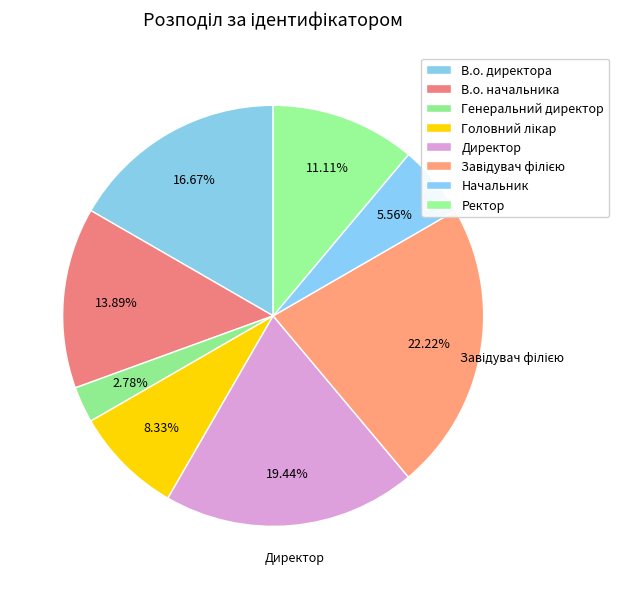

Count the number of slices in the pie.

8